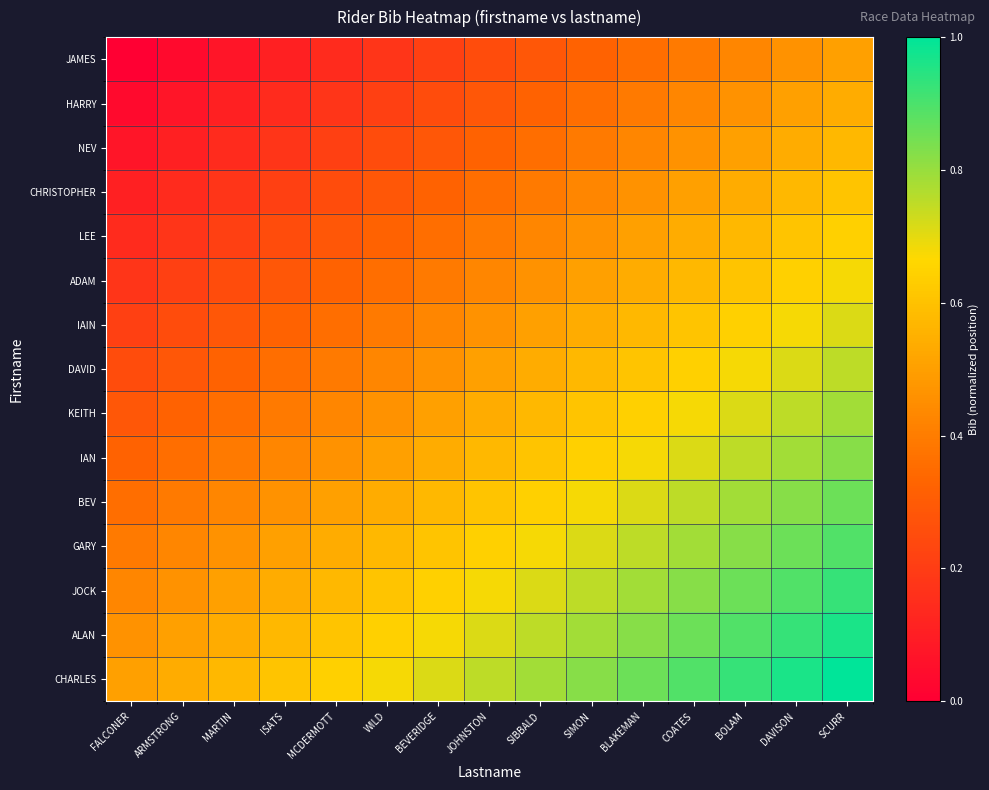

Between ARMSTRONG and SCURR, which is larger?

SCURR